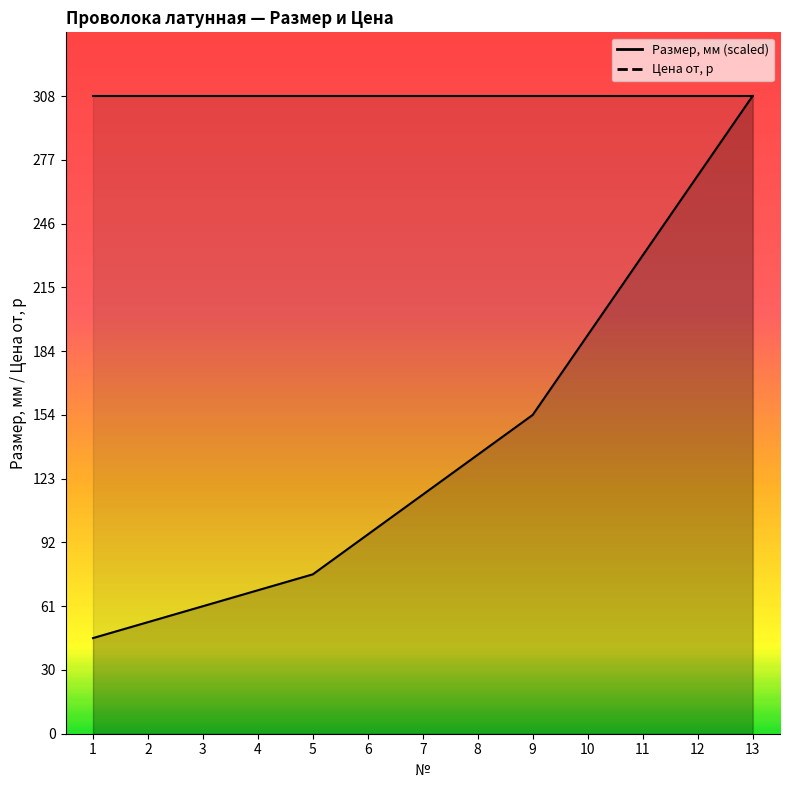

What is the difference between the maximum and minimum values?

261.8